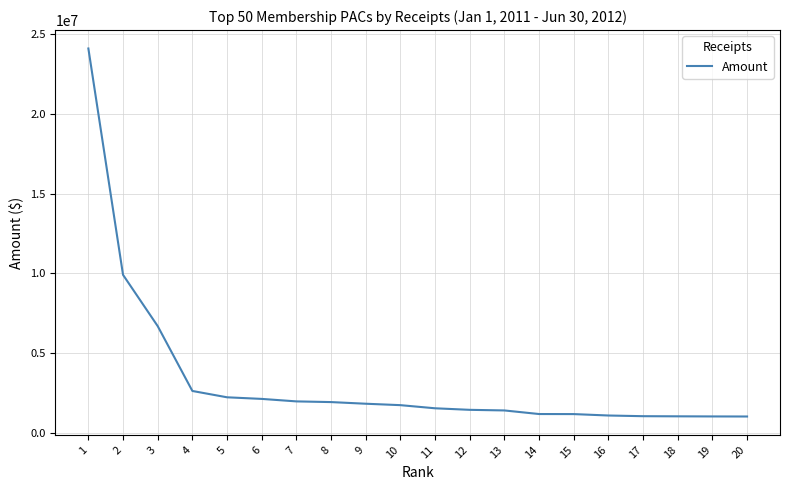

The value at 3 is 2029635.9. True or false?

False